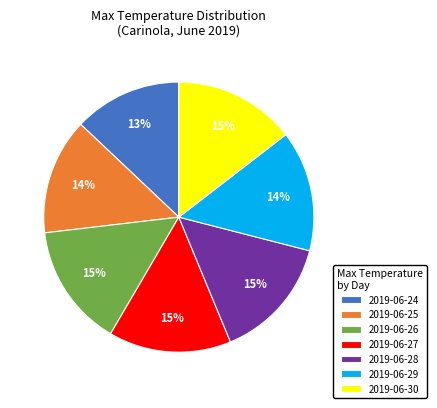

Which category has the smallest portion of the pie?

2019-06-24